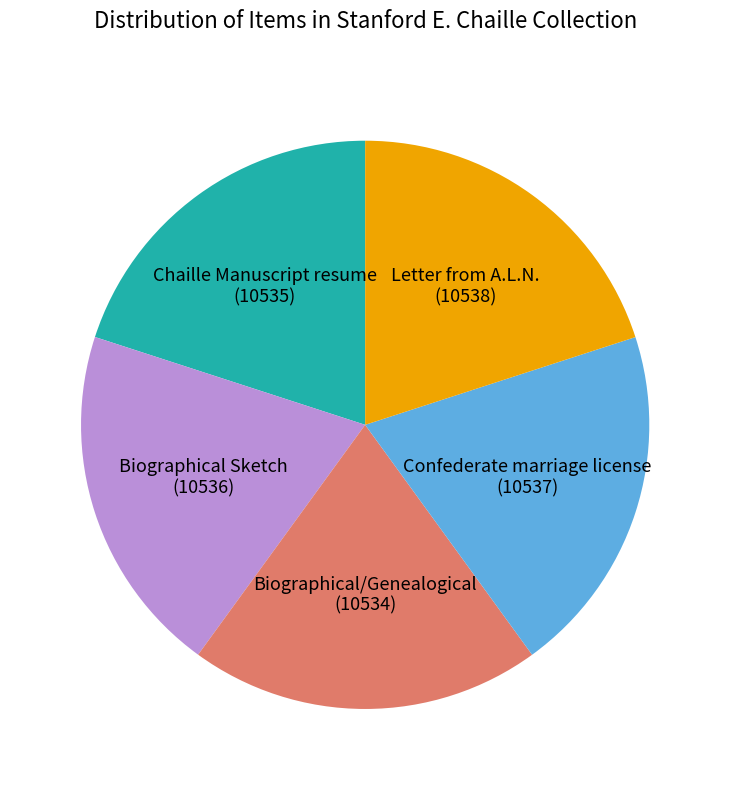

Does any single category account for the majority?

No